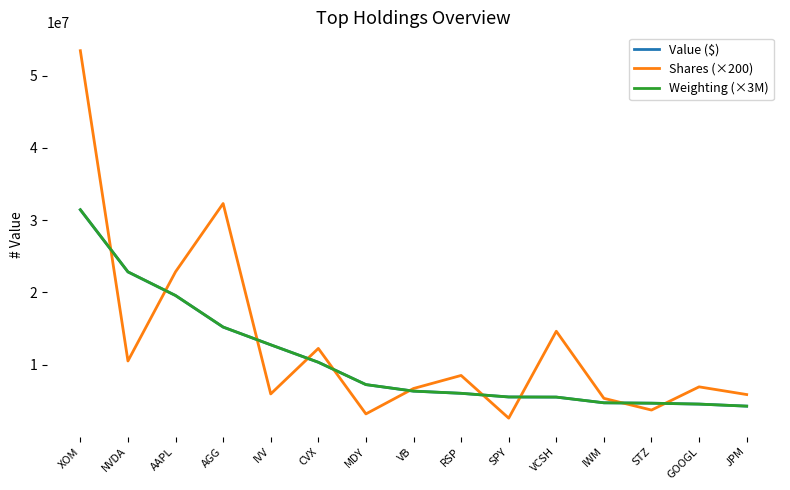

What is the average value of the Shares (×200) series?

12966933